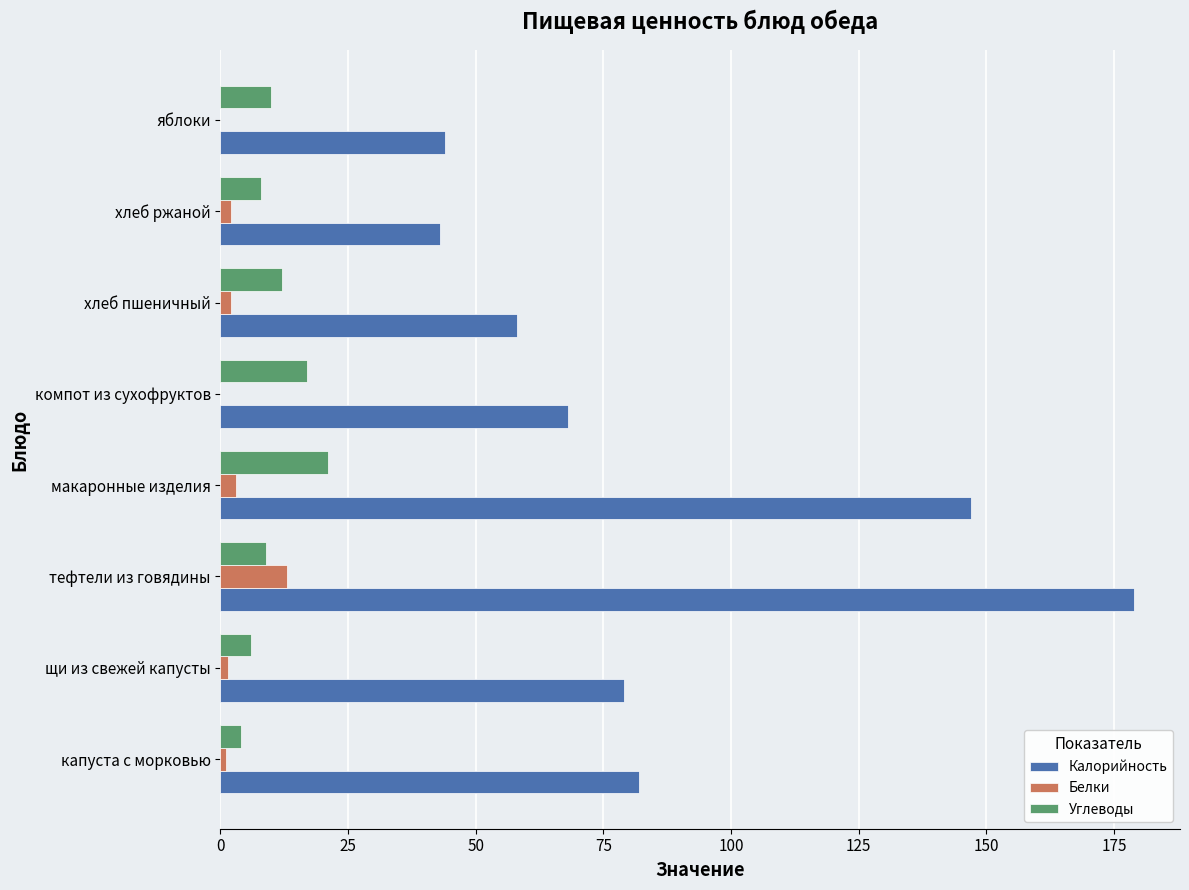

True or false: Калорийность has a value of 58.0 at хлеб пшеничный.

True